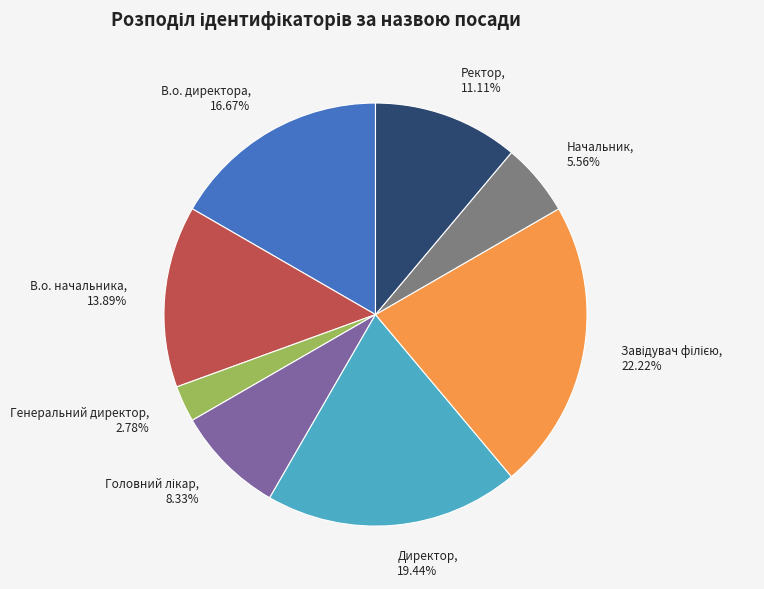

To the nearest percent, what is the average slice percentage?

12%